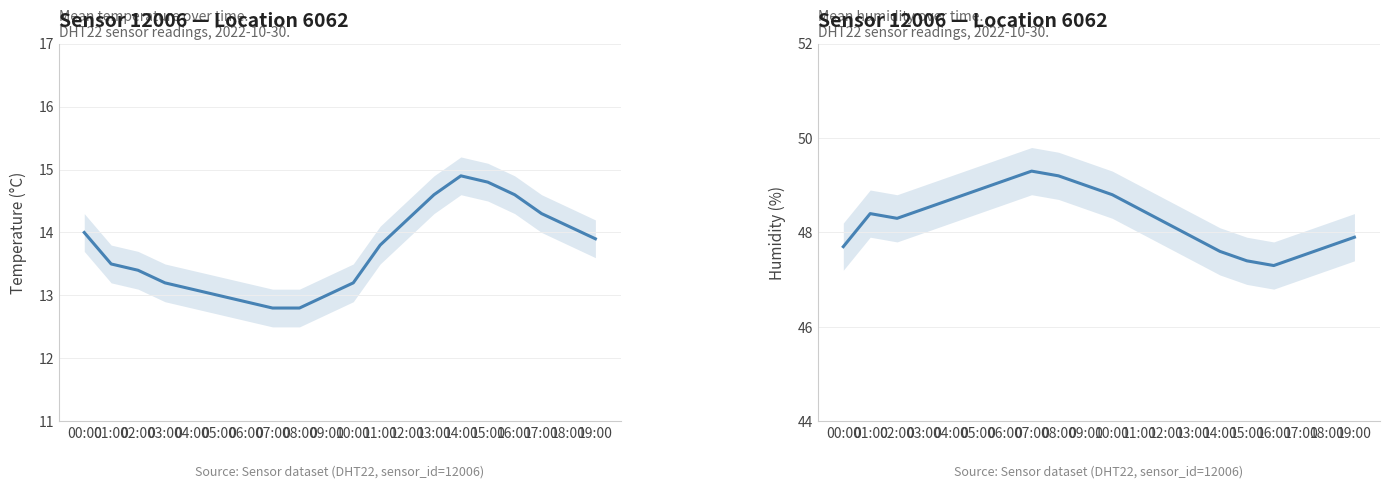

Where is humidity nearest to the value 48?

13:00